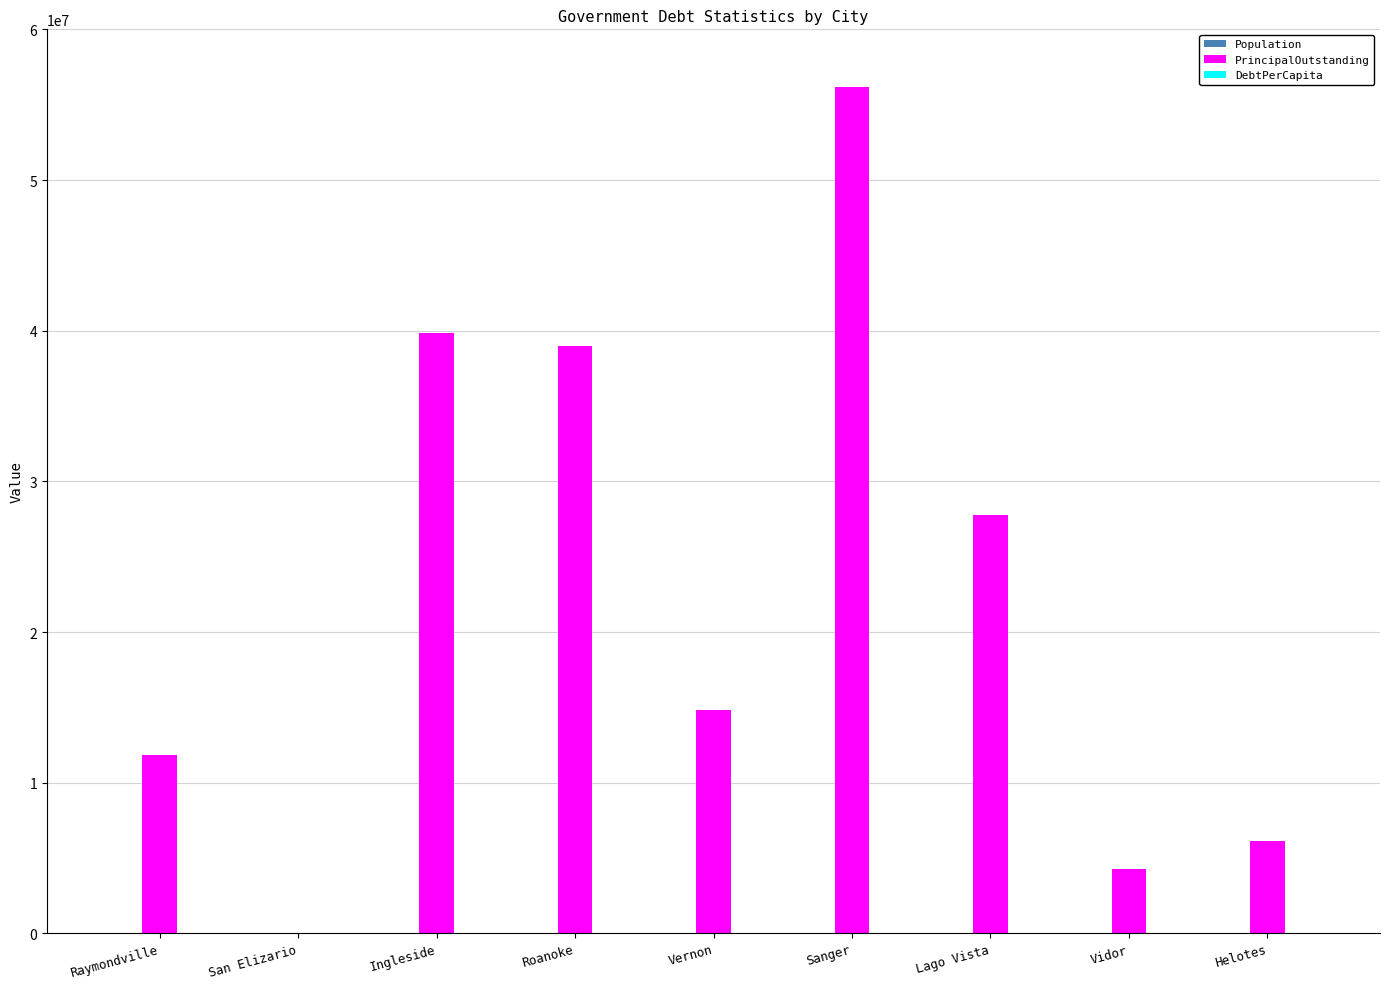

The PrincipalOutstanding series shows 6165000.0 at Helotes. True or false?

True